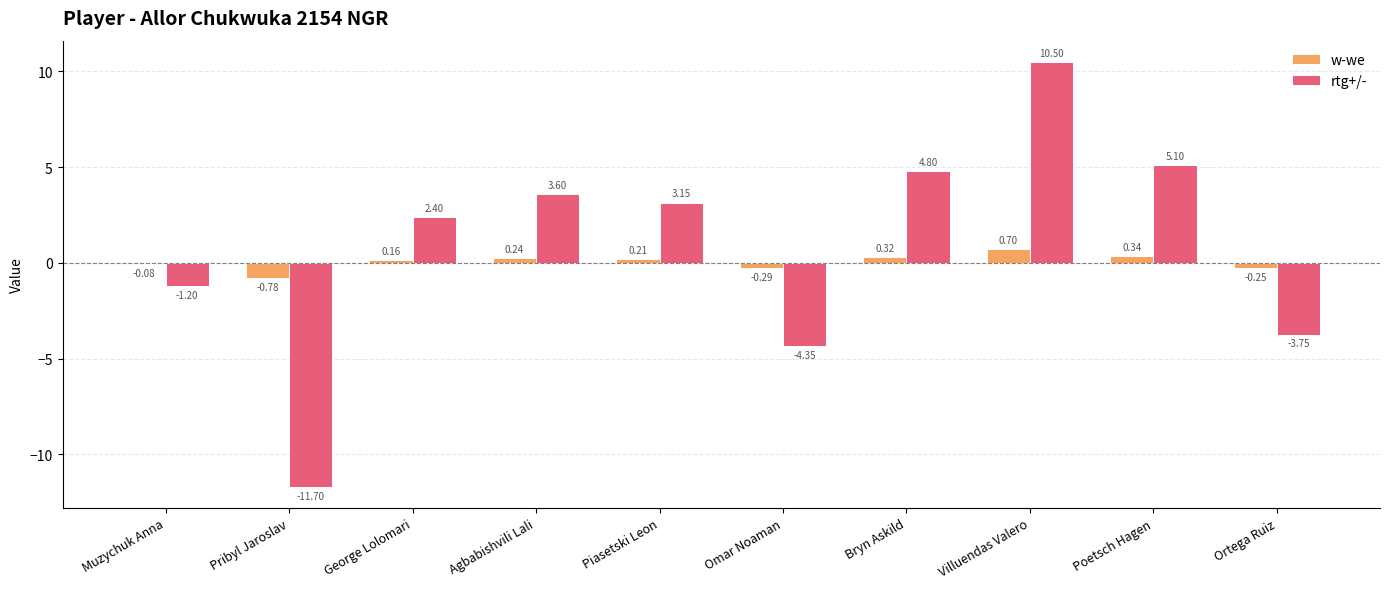

Which series changed the most between George Lolomari and Poetsch Hagen?

rtg+/-